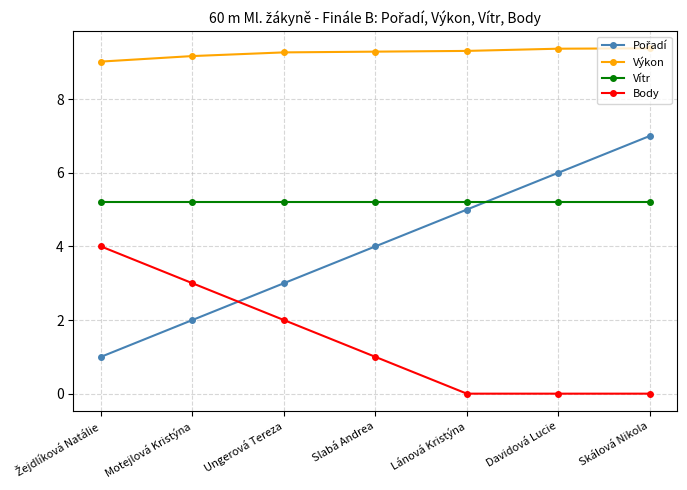

Is it true that Vítr equals 5.2 at Motejlová Kristýna?

True